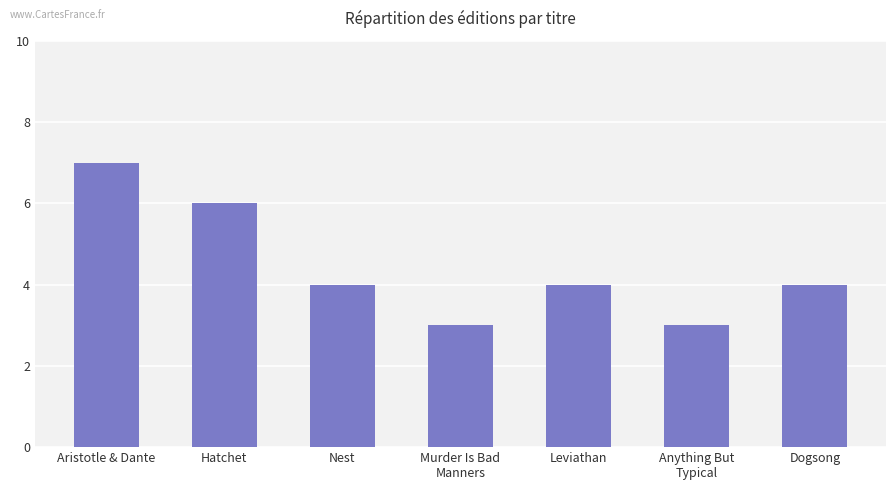

Are the bars horizontal?

No